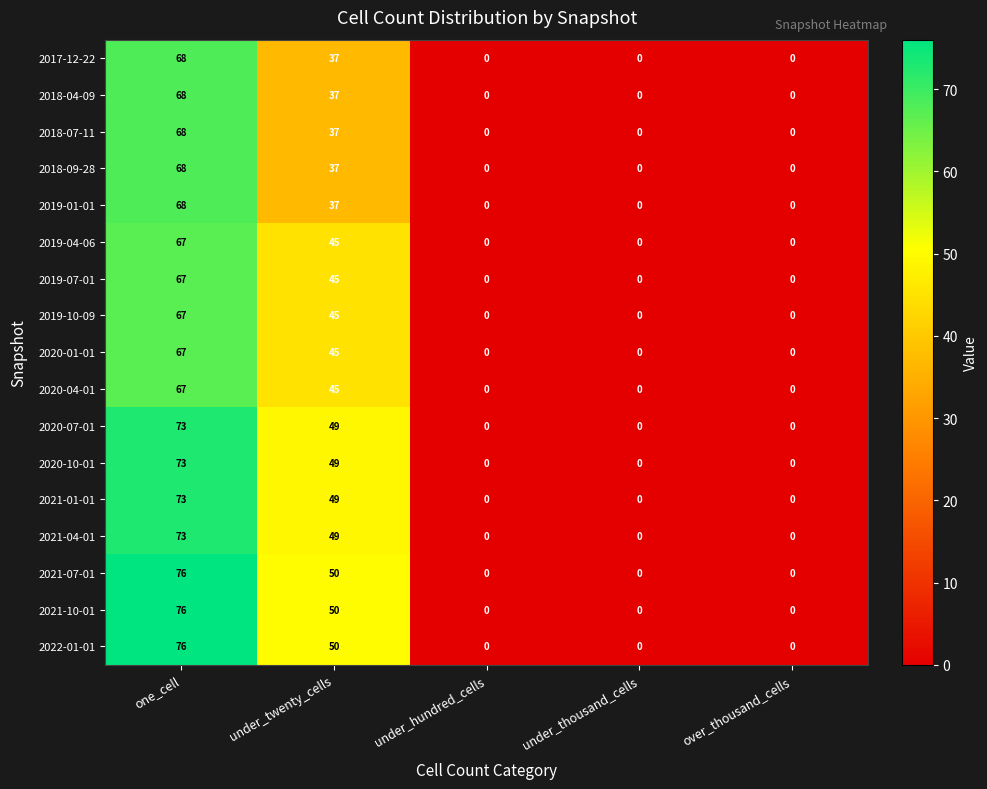

What is the greatest value displayed?

76